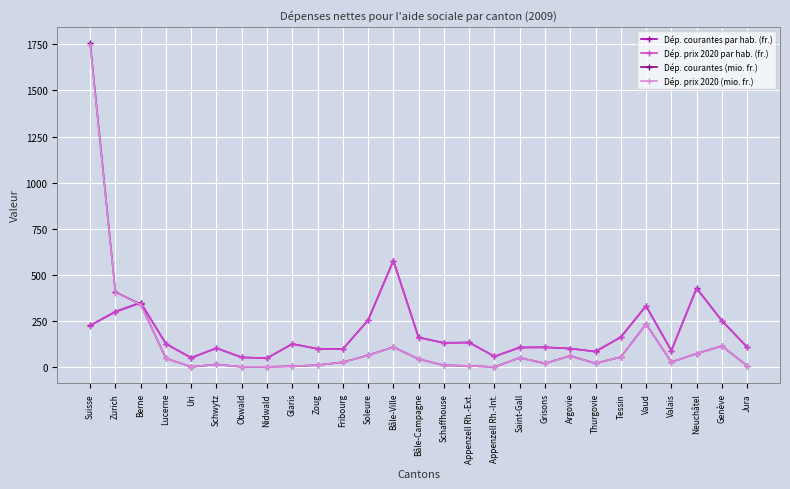

What is the maximum value for Dép. prix 2020 (mio. fr.)?

1748.5